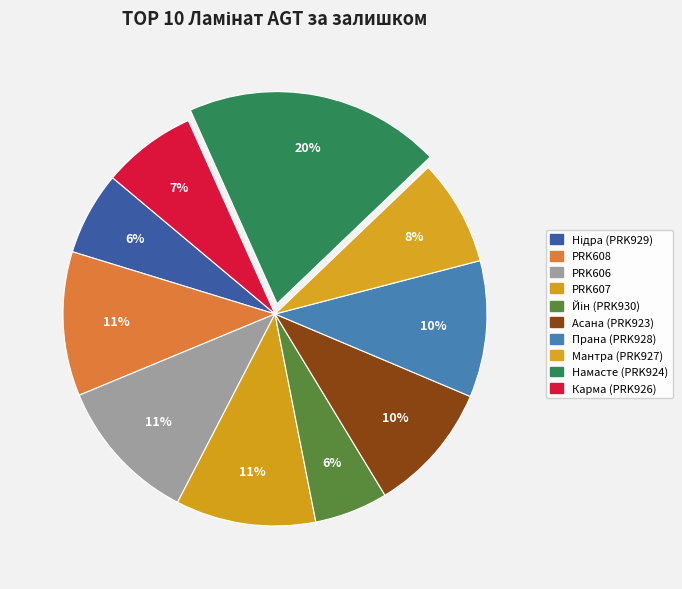

To the nearest percent, what portion does Мантра (PRK927) represent?

8%